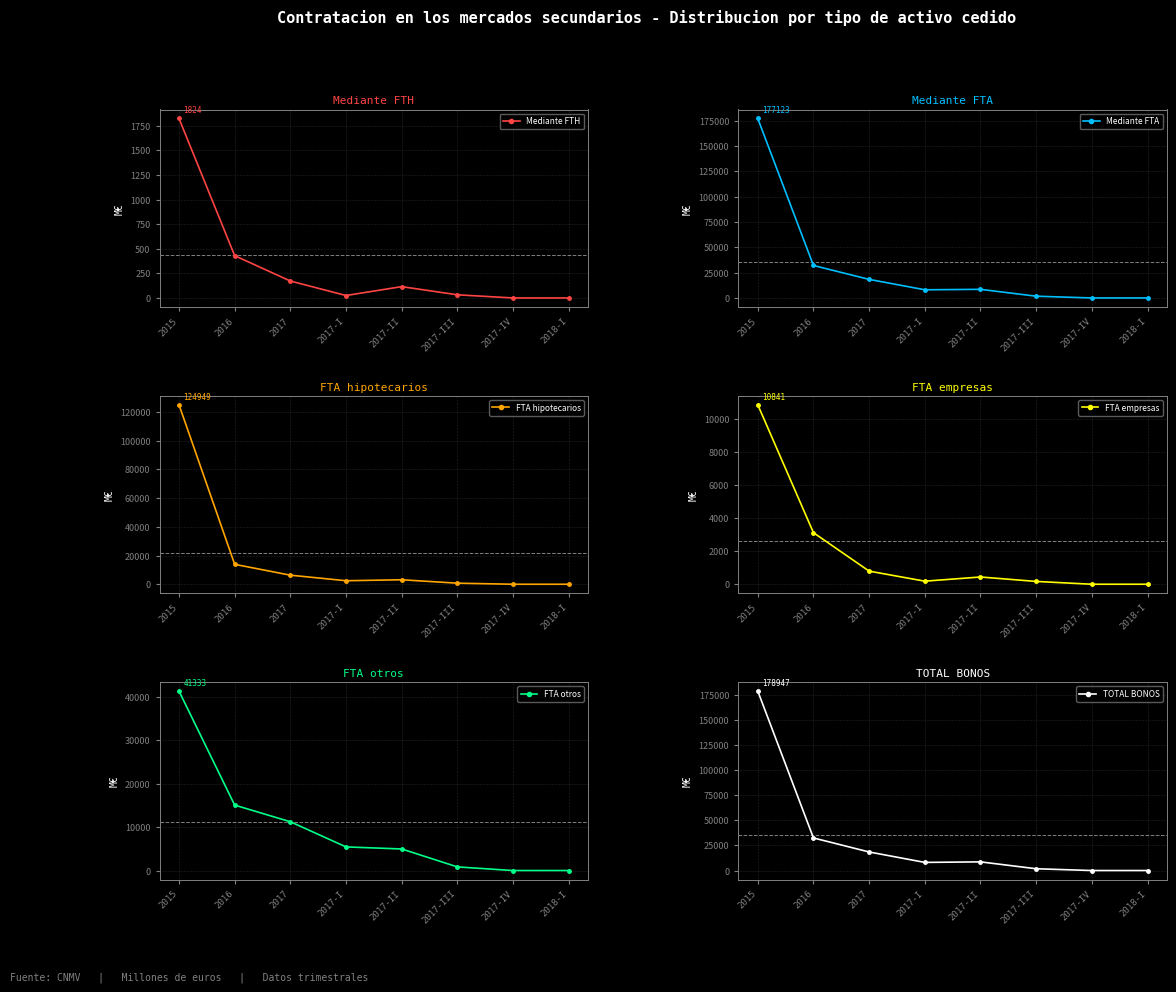

True or false: Mediante FTH has a value of 849.7 at 2017-IV.

False